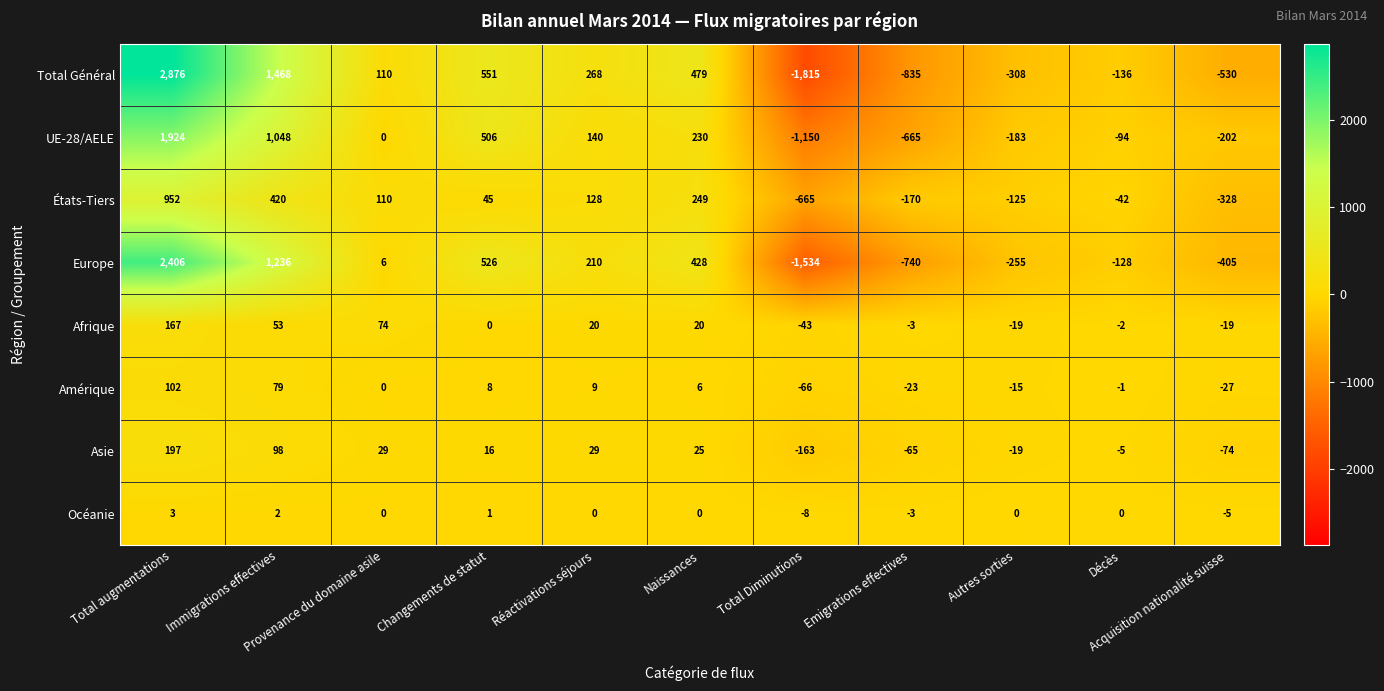

At how many categories does at least one series exceed 530?

3